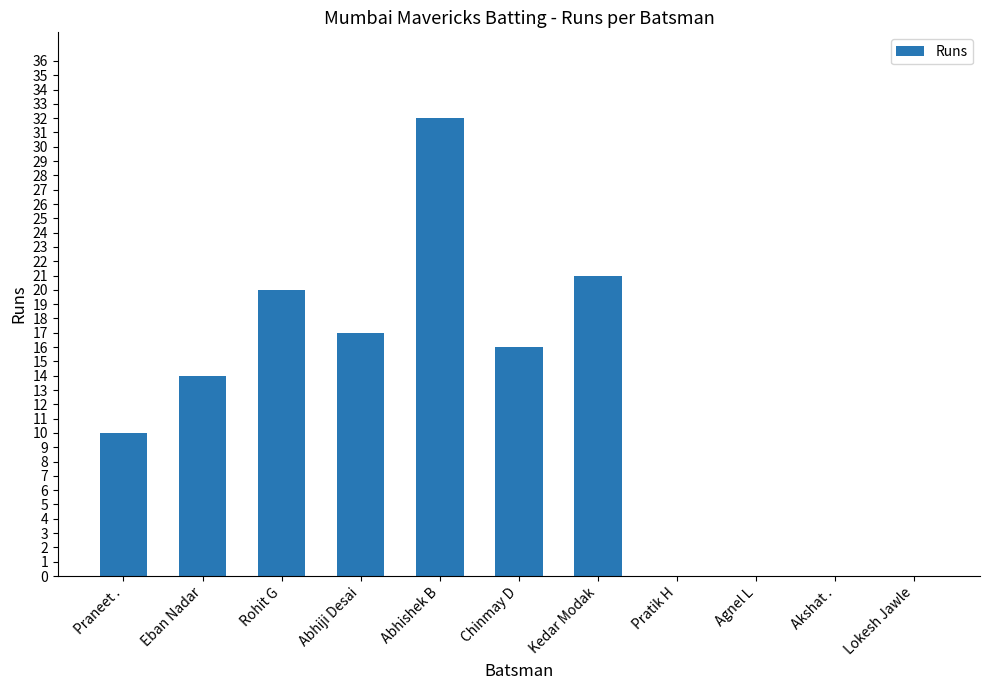

Reading left to right, extract all data points from this chart.

Praneet .=10	Eban Nadar=14	Rohit G=20	Abhiji Desai=17	Abhishek B=32	Chinmay D=16	Kedar Modak=21	Pratik H=0	Agnel L=0	Akshat .=0	Lokesh Jawle=0